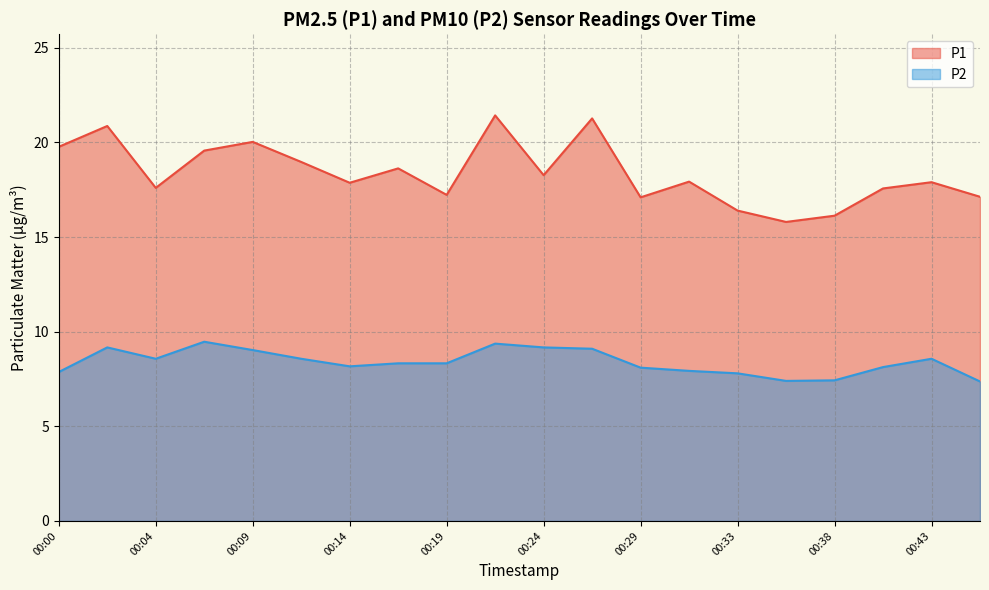

Reading left to right, transcribe all the data shown in this chart.

P1: 19.8	20.9	17.6	19.6	20.0	19.0	17.9	18.6	17.2	21.4	18.3	21.3	17.1	17.9	16.4	15.8	16.1	17.6	17.9	17.1
P2: 7.9	9.2	8.6	9.5	9.0	8.6	8.2	8.3	8.3	9.4	9.2	9.1	8.1	7.9	7.8	7.4	7.4	8.1	8.6	7.4